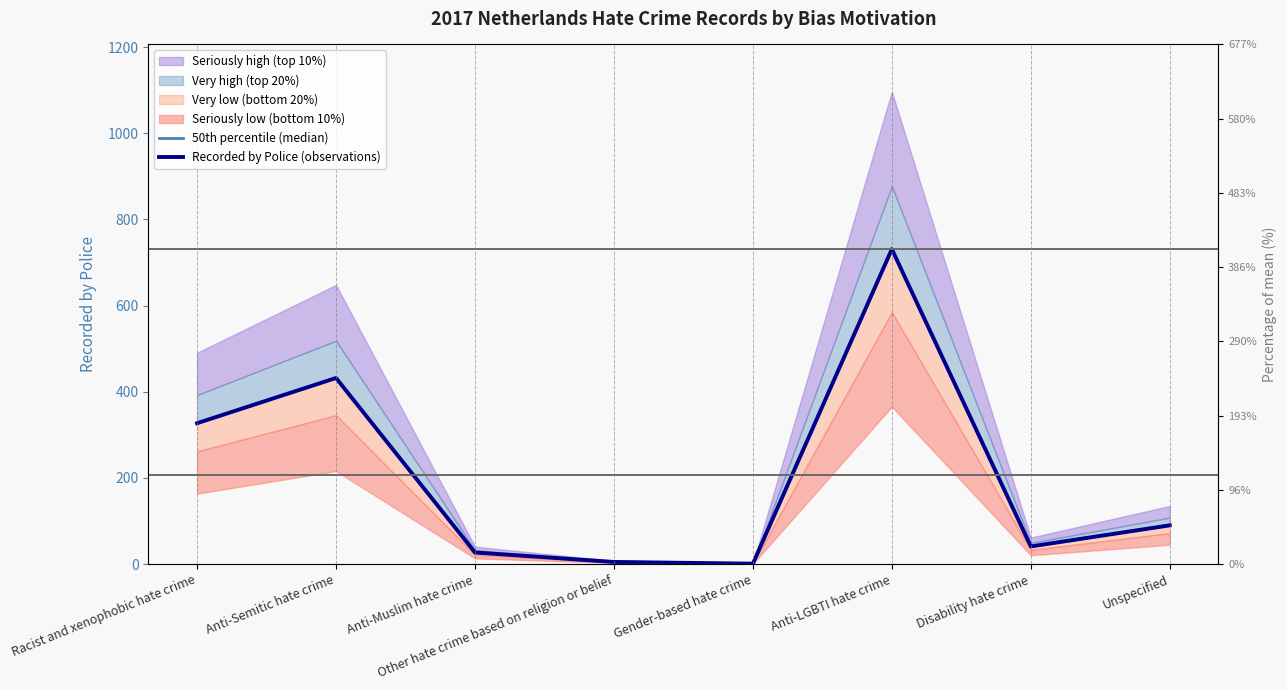

List the labels in order of 50th percentile (median) value, largest first.

Anti-LGBTI hate crime, Anti-Semitic hate crime, Racist and xenophobic hate crime, Unspecified, Disability hate crime, Anti-Muslim hate crime, Other hate crime based on religion or belief, Gender-based hate crime